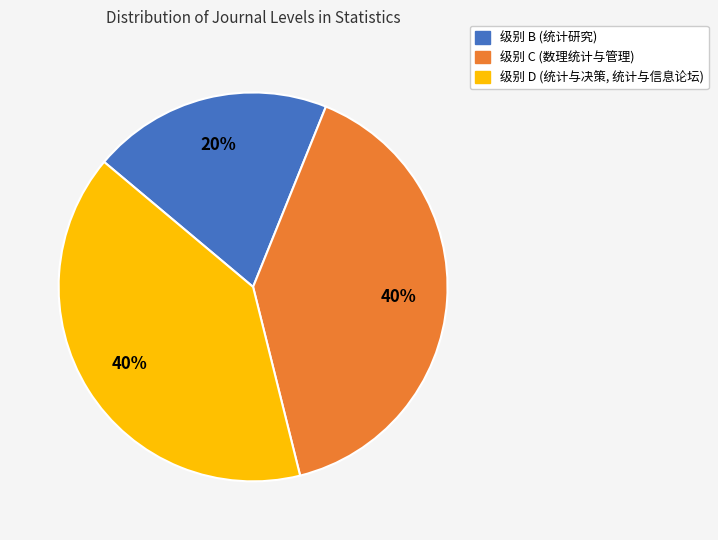

Is there any slice that represents more than half of the pie?

No